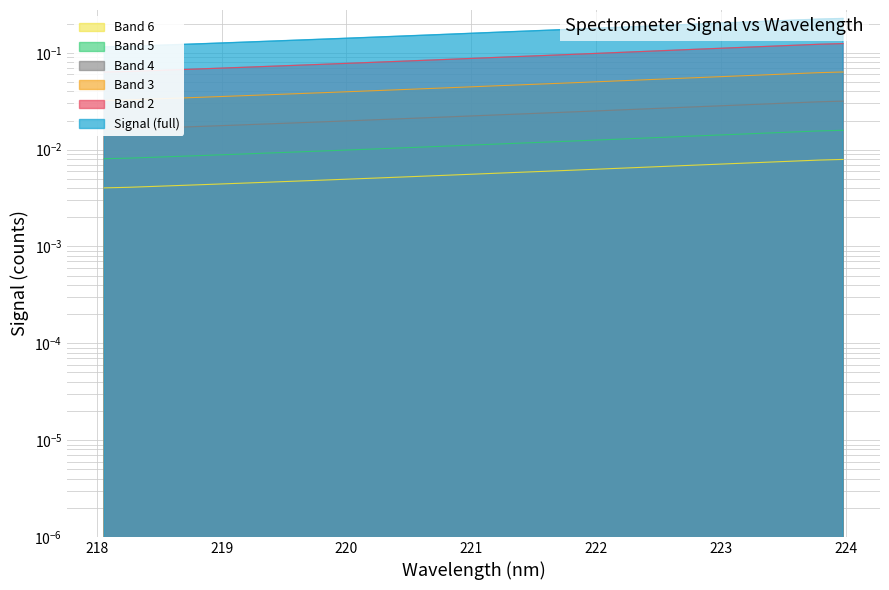

Between 221.3083 and 219.0156, which is larger?

221.3083